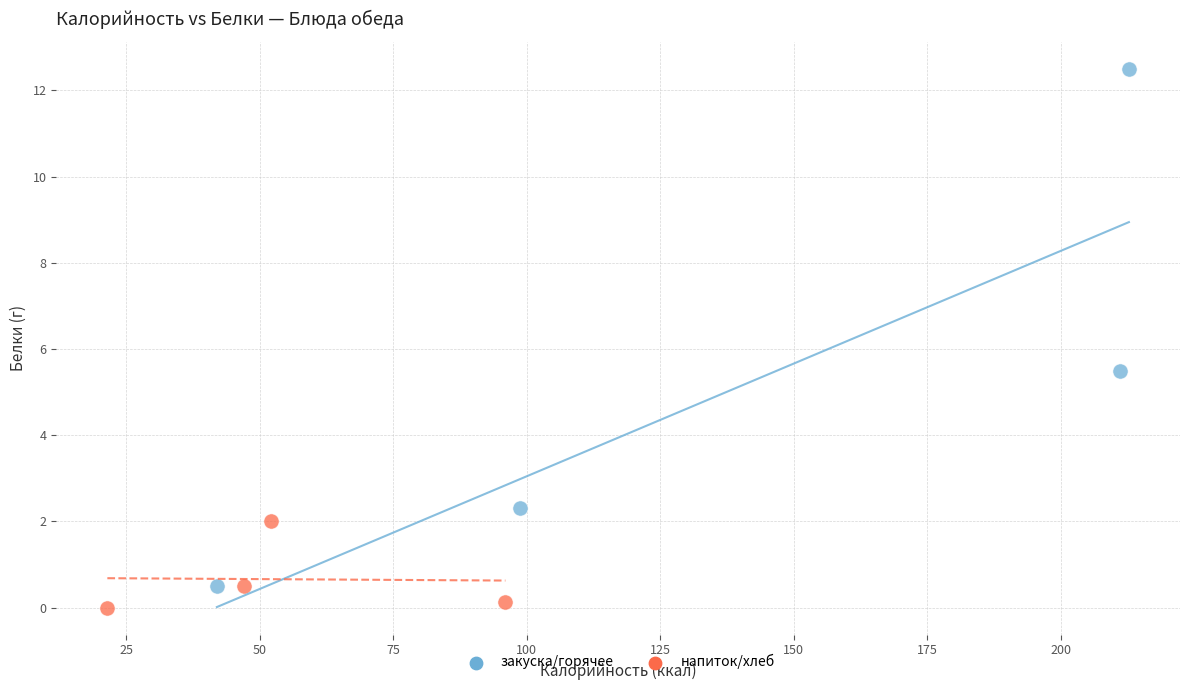

Which series reaches the minimum Y coordinate?

напиток/хлеб